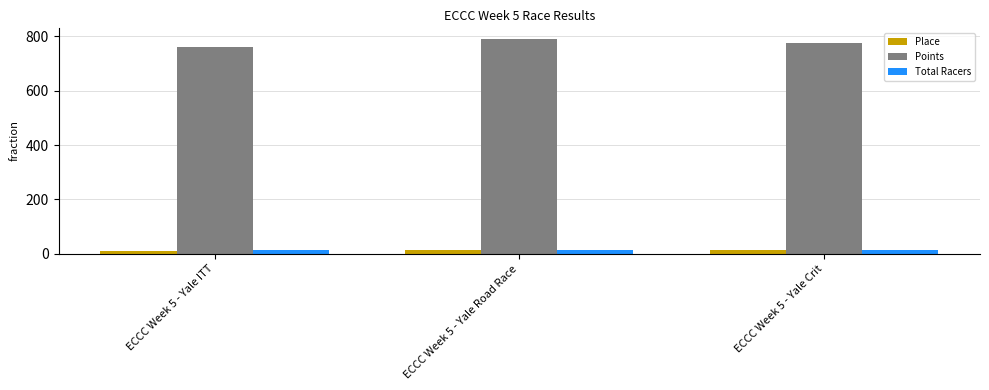

Is it true that Points equals 1246 at ECCC Week 5 - Yale Road Race?

False